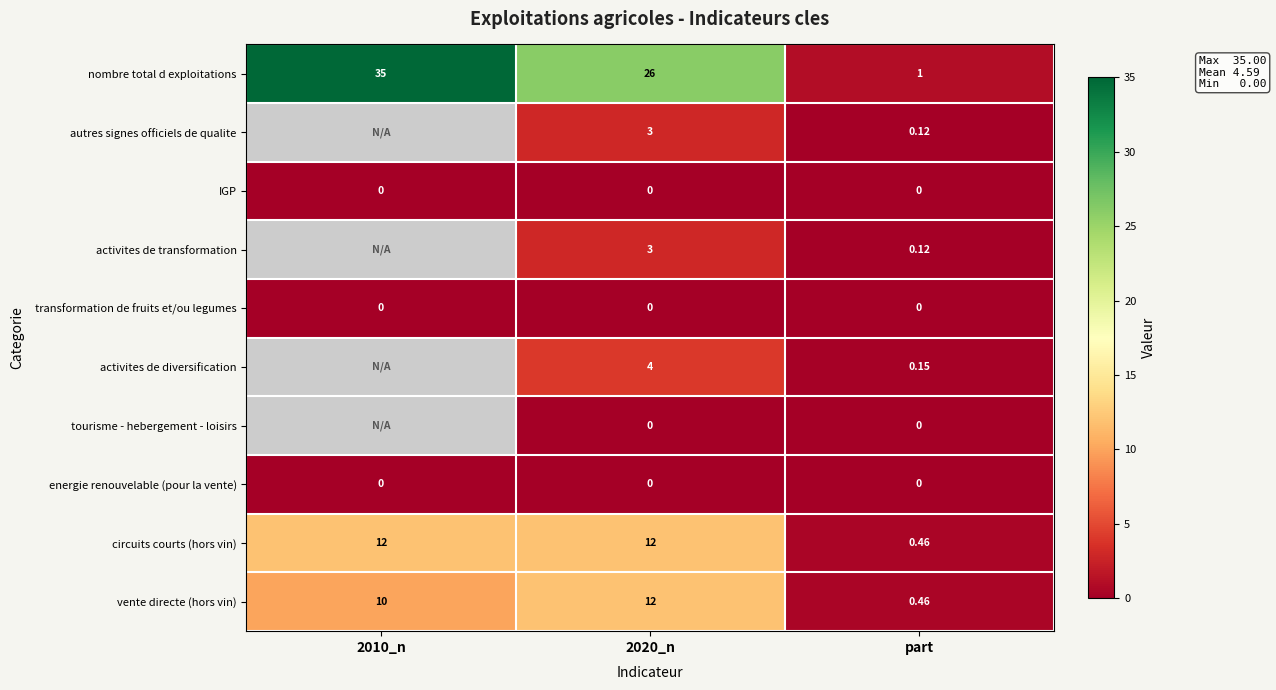

Is the value of IGP at 2020_n greater than the value of vente directe (hors vin) at 2020_n?

No